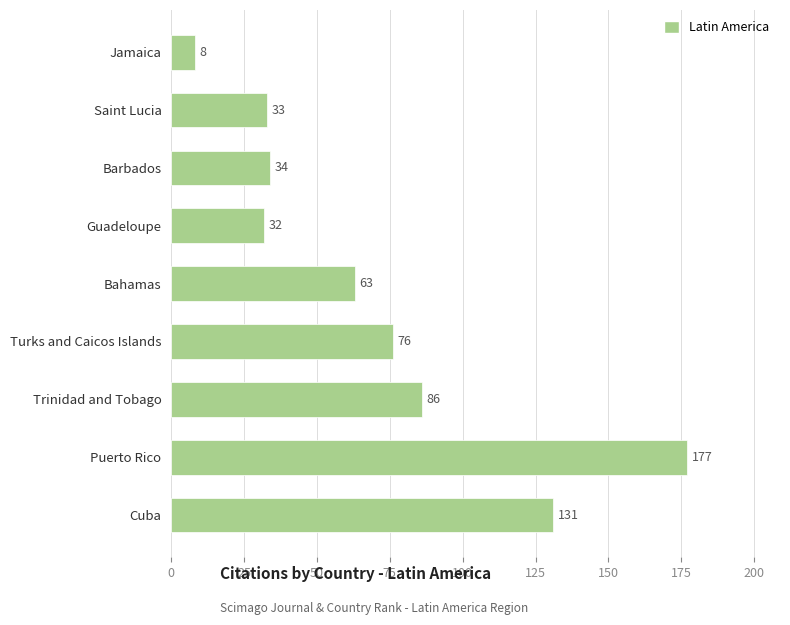

List the labels in order of value, largest first.

Puerto Rico, Cuba, Trinidad and Tobago, Turks and Caicos Islands, Bahamas, Barbados, Saint Lucia, Guadeloupe, Jamaica